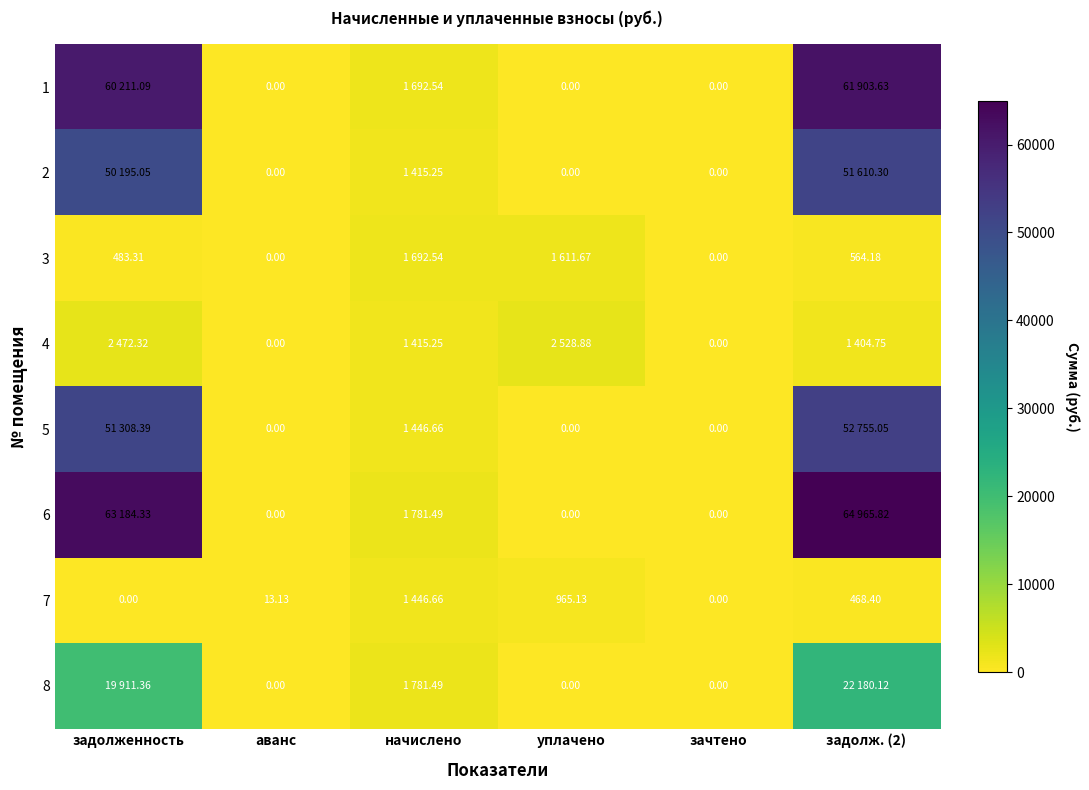

At which category is the sum across all series the highest?

задолж. (2)